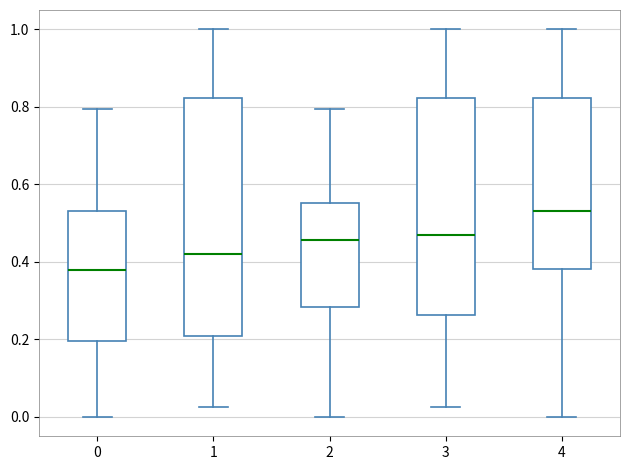

Where does the upper whisker of the box at x = 1 end on the y-axis? The values are not printed on the chart, so give them approximately, as read against the axis.

1.00